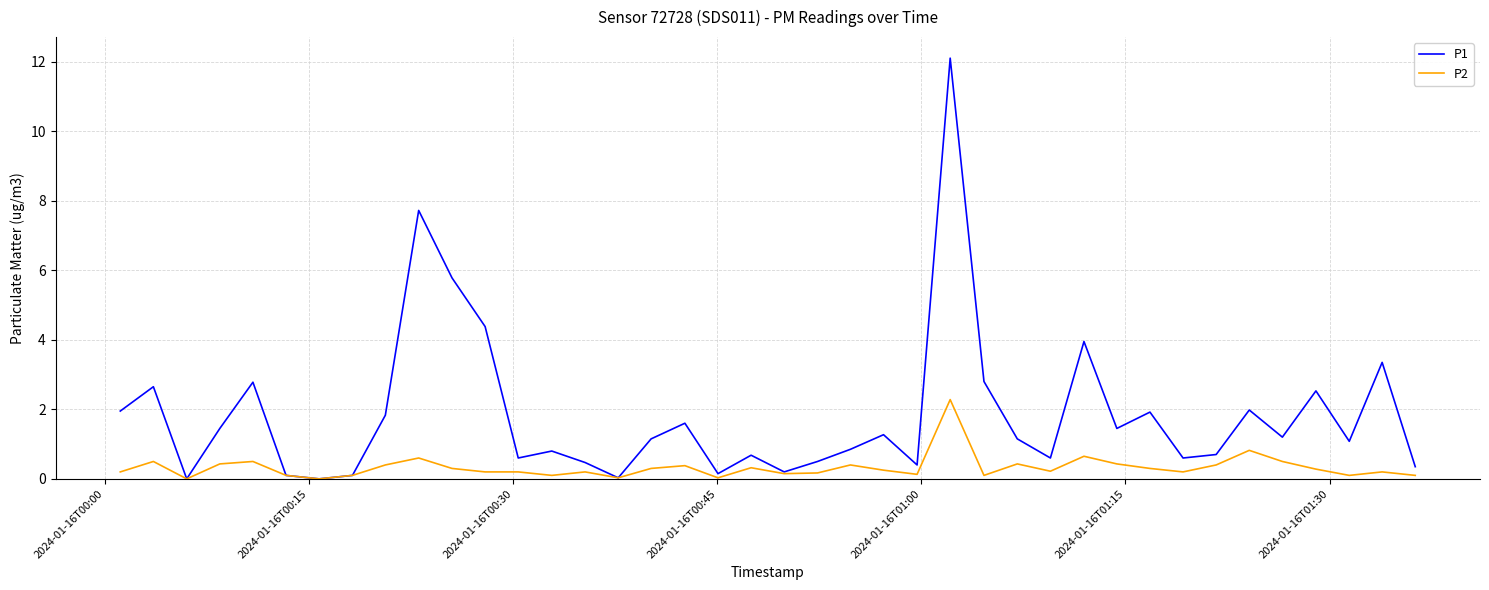

List the series in order of their overall mean, highest first.

P1, P2